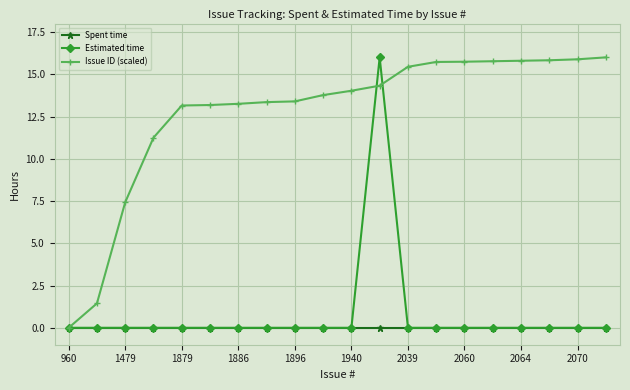

What is the maximum value for Issue ID (scaled)?

16.0